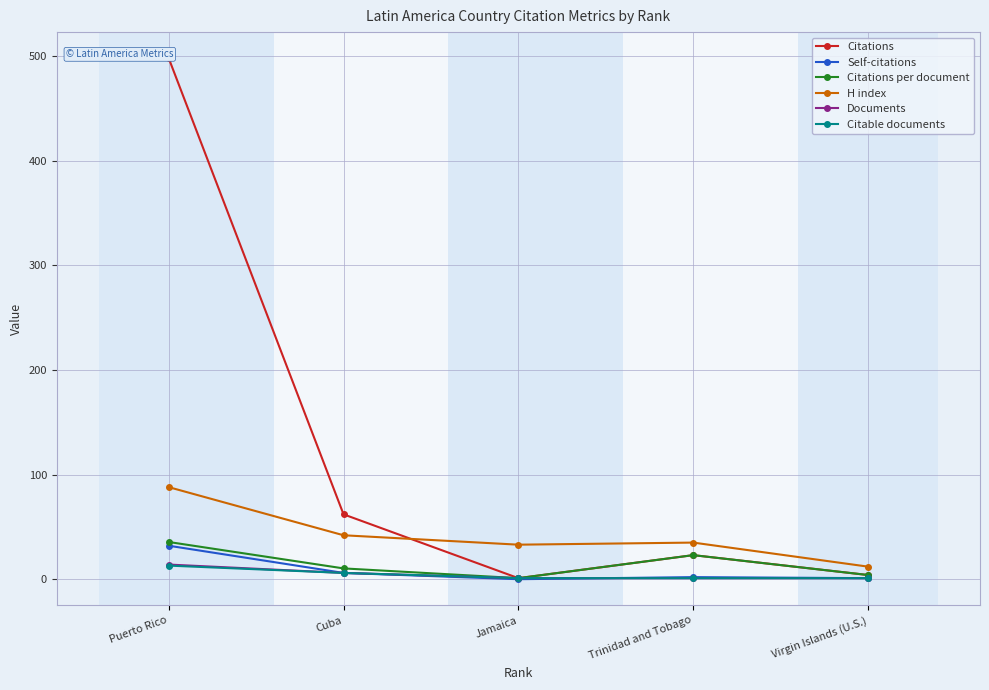

True or false: Citations has more than 1 interior local peaks.

False